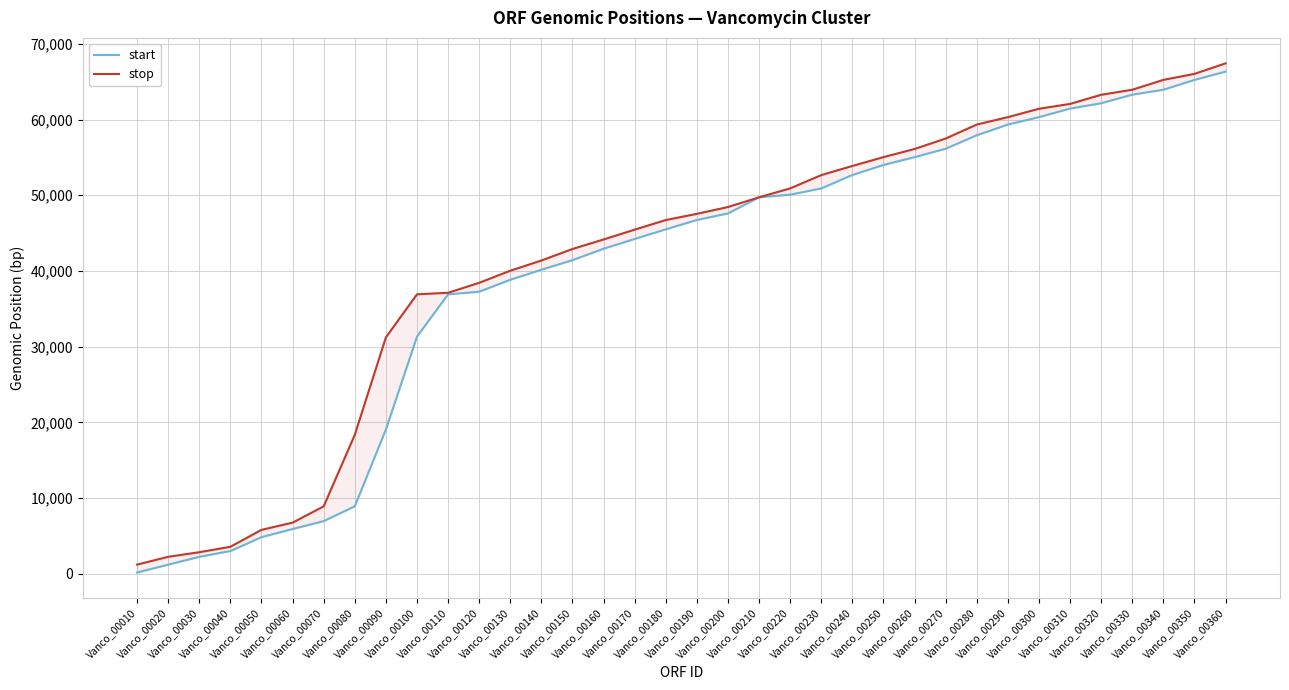

Where does the stop series first go above 47544?

Vanco_00200